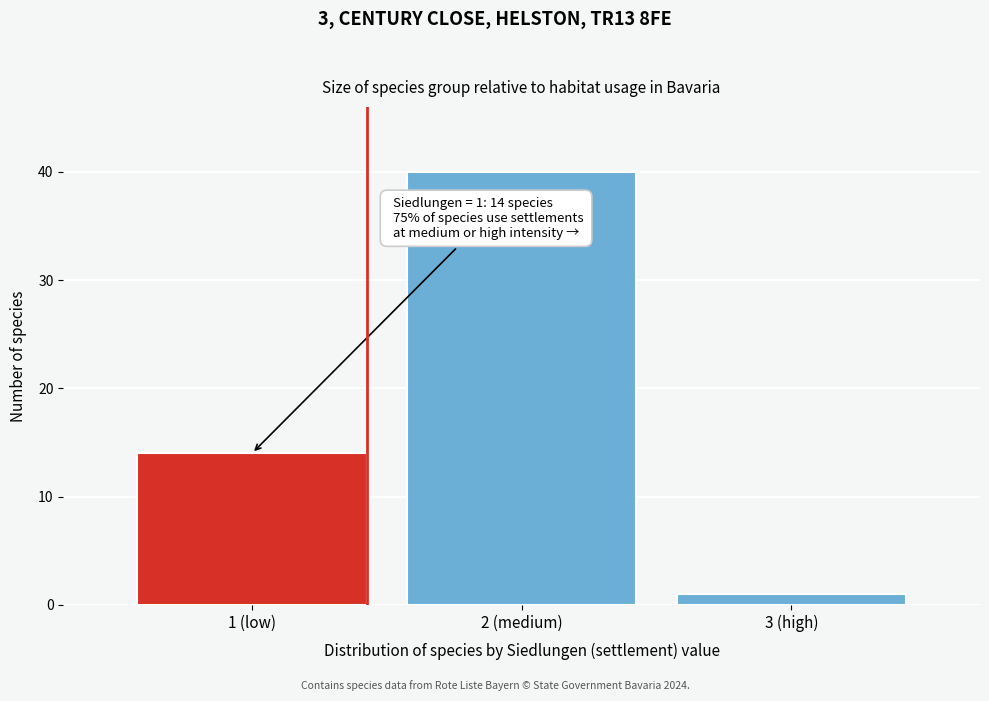

Reading right to left, extract all data points from this chart.

3 (high)=1	2 (medium)=40	1 (low)=14